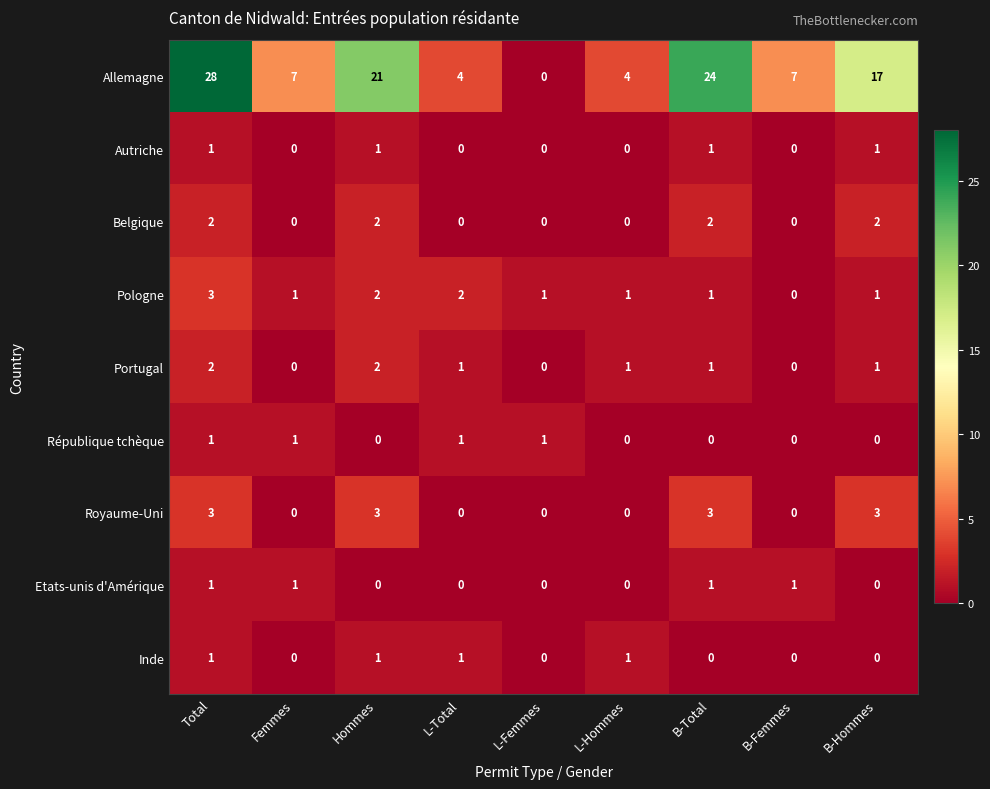

What is the spread (max minus min) of values at Femmes?

7